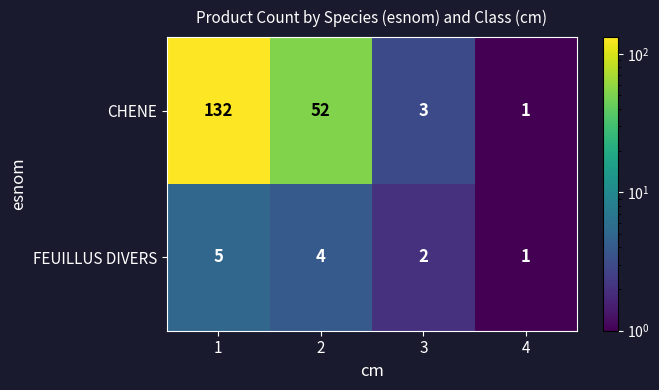

Between 2 and 3, which series saw the biggest shift?

CHENE